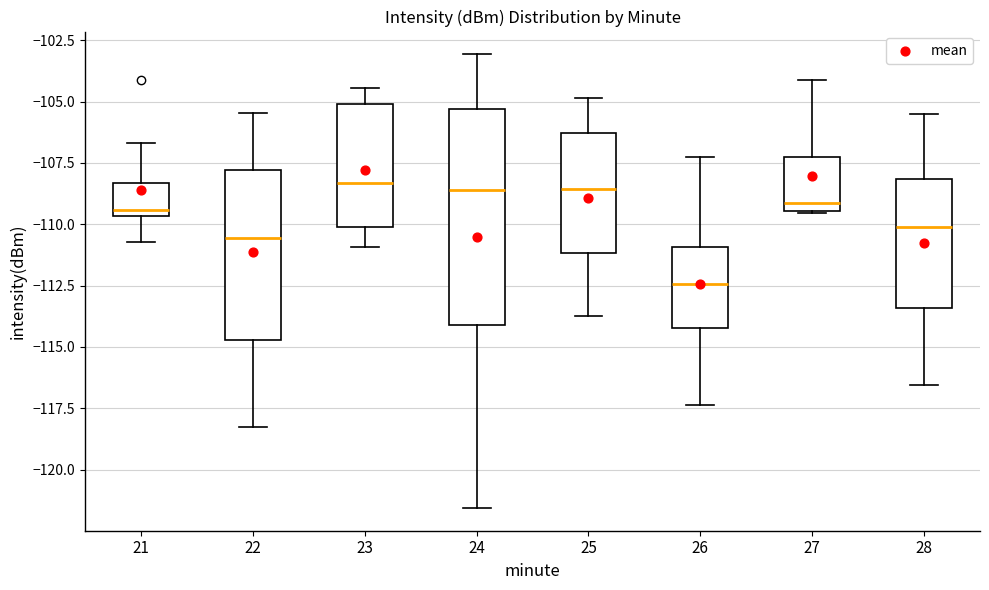

Reading left to right, read every box against the y-axis: the position of its median line, the range the box covers, and the ends of its whiskers. The values are not printed on the chart, so give them approximately, as read against the axis.

21: median -109.5 (just above the box's lower edge), box -109.5 to -108.5, whiskers -110.5 to -106.5
22: median -110.5, box -114.5 to -108.0, whiskers -118.0 to -105.5
23: median -108.5, box -110.0 to -105.0, whiskers -111.0 to -104.5
24: median -108.5, box -114.0 to -105.5, whiskers -121.5 to -103.0
25: median -108.5, box -111.0 to -106.5, whiskers -113.5 to -105.0
26: median -112.5, box -114.0 to -111.0, whiskers -117.5 to -107.5
27: median -109.0, box -109.5 to -107.0, whiskers -109.5 to -104.0
28: median -110.0, box -113.5 to -108.0, whiskers -116.5 to -105.5